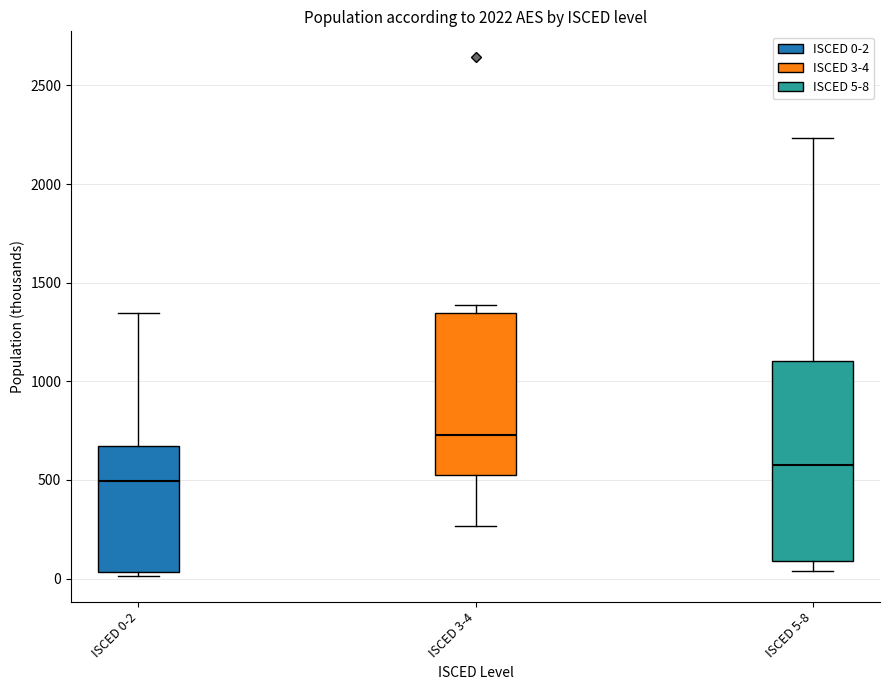

Which box has the lowest median line?

ISCED 0-2